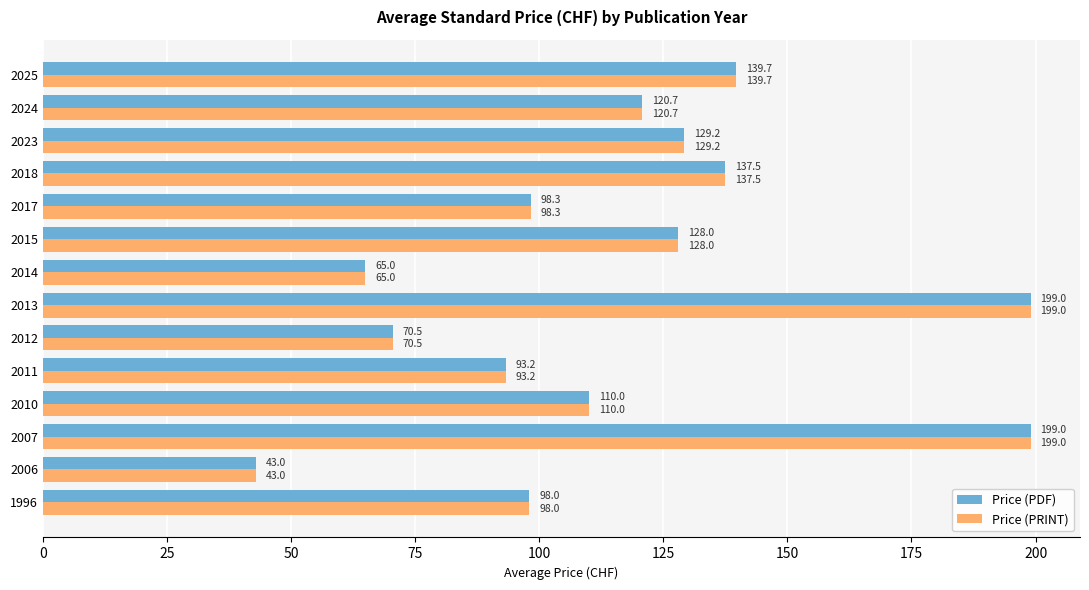

How many series are shown in this chart?

2